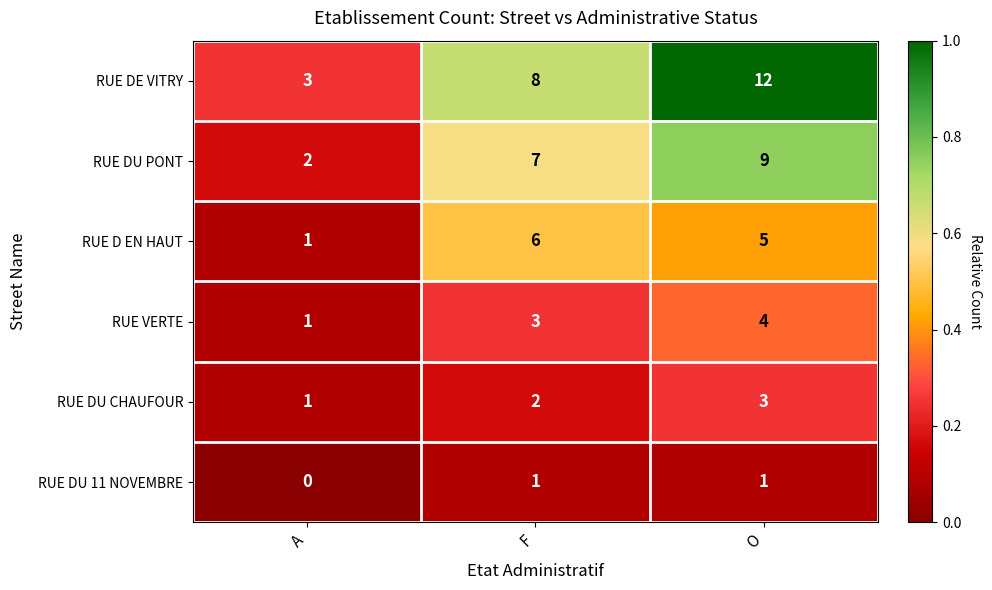

What is the difference between the maximum and minimum values in the RUE D EN HAUT series?

5